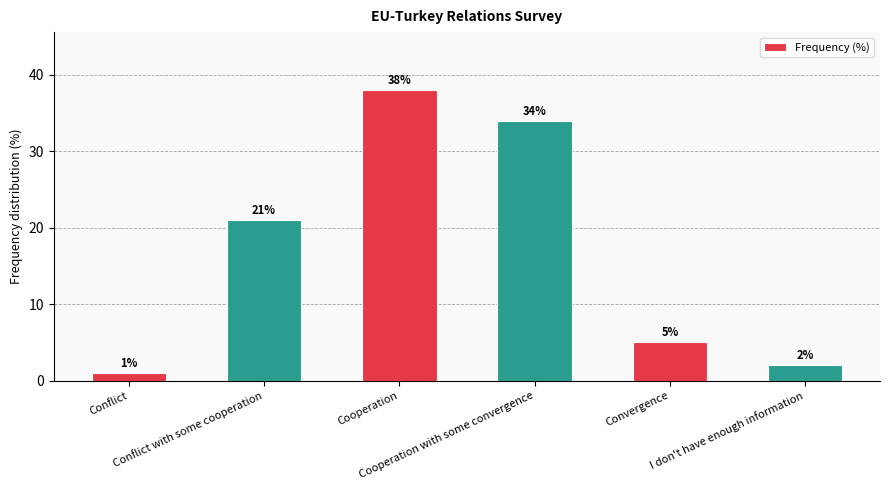

Rank the categories by value from lowest to highest.

Conflict, I don't have enough information, Convergence, Conflict with some cooperation, Cooperation with some convergence, Cooperation